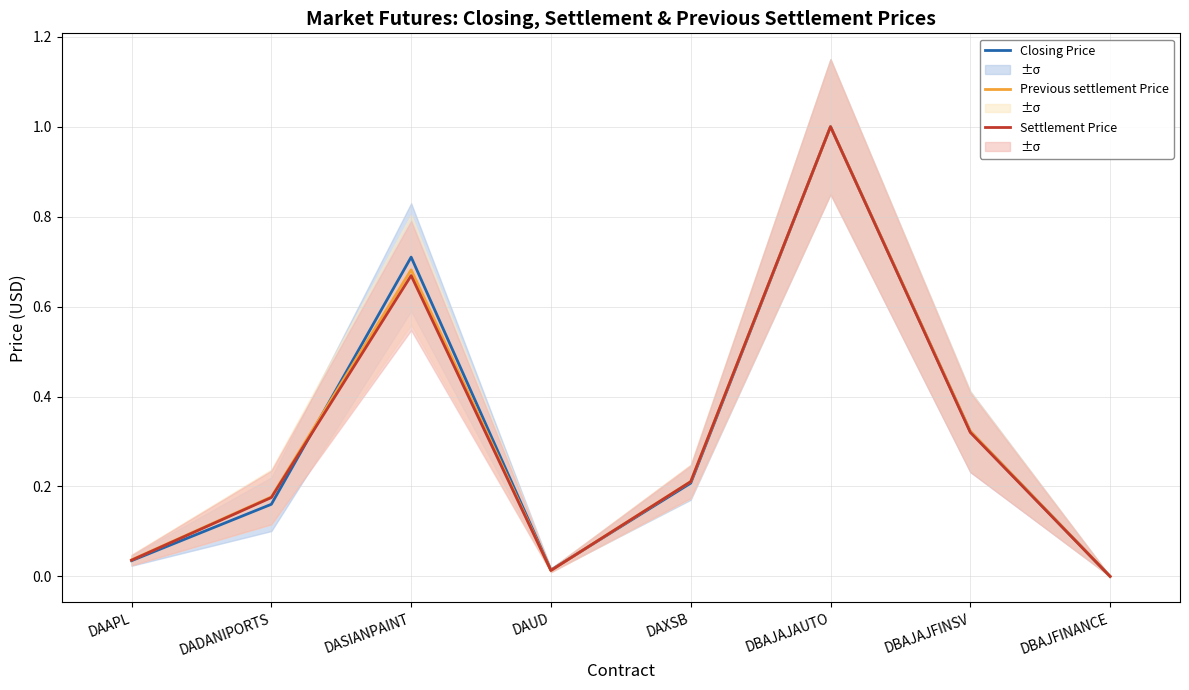

Is it true that Previous settlement Price equals 0.1 at DAXSB?

False